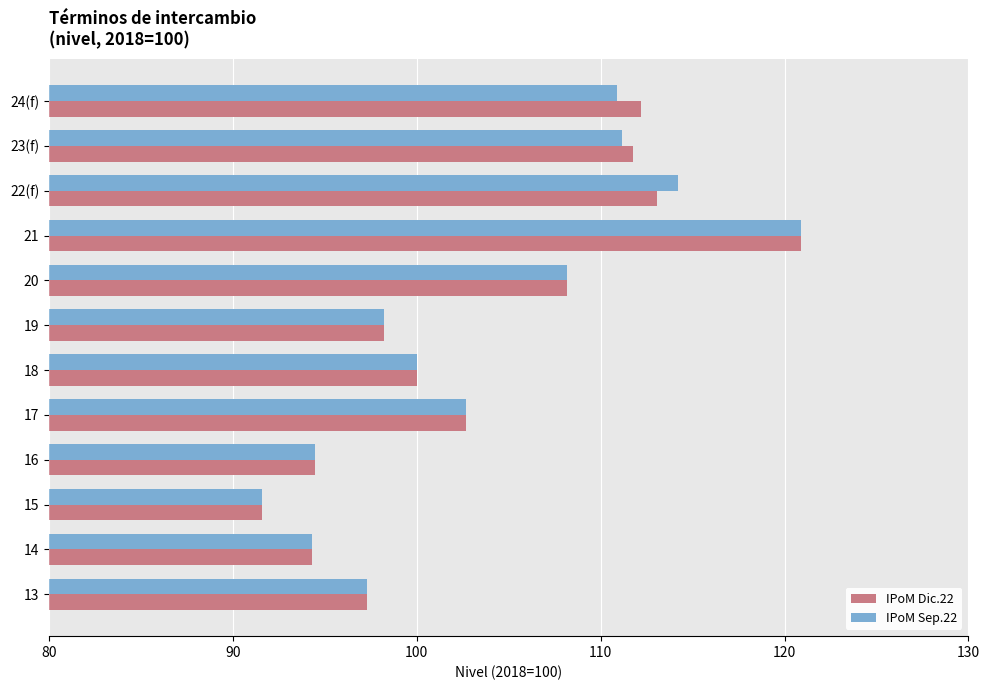

Between 17 and 23(f), which series saw the biggest shift?

IPoM Dic.22